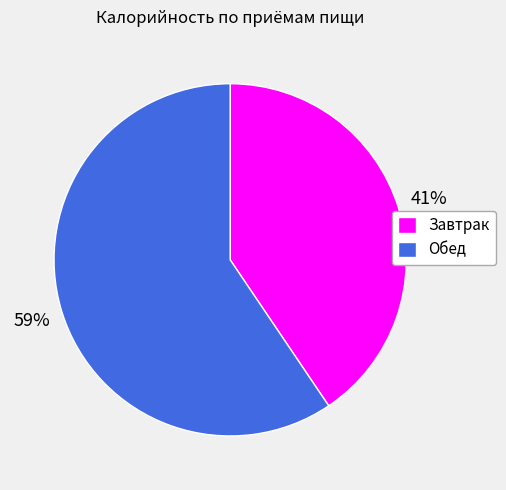

How many segments does this pie chart have?

2